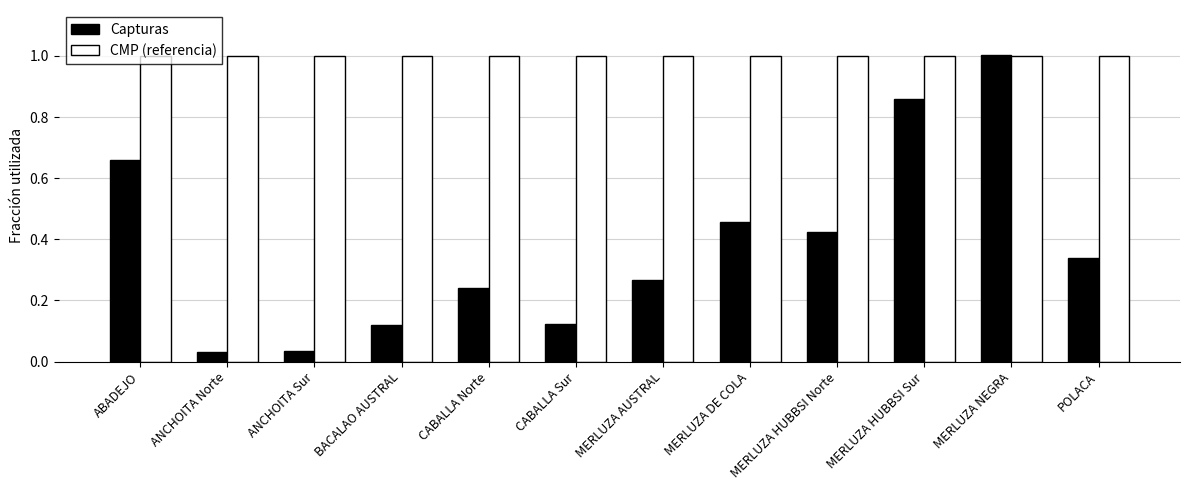

Which series has the largest total across all categories?

CMP (referencia)